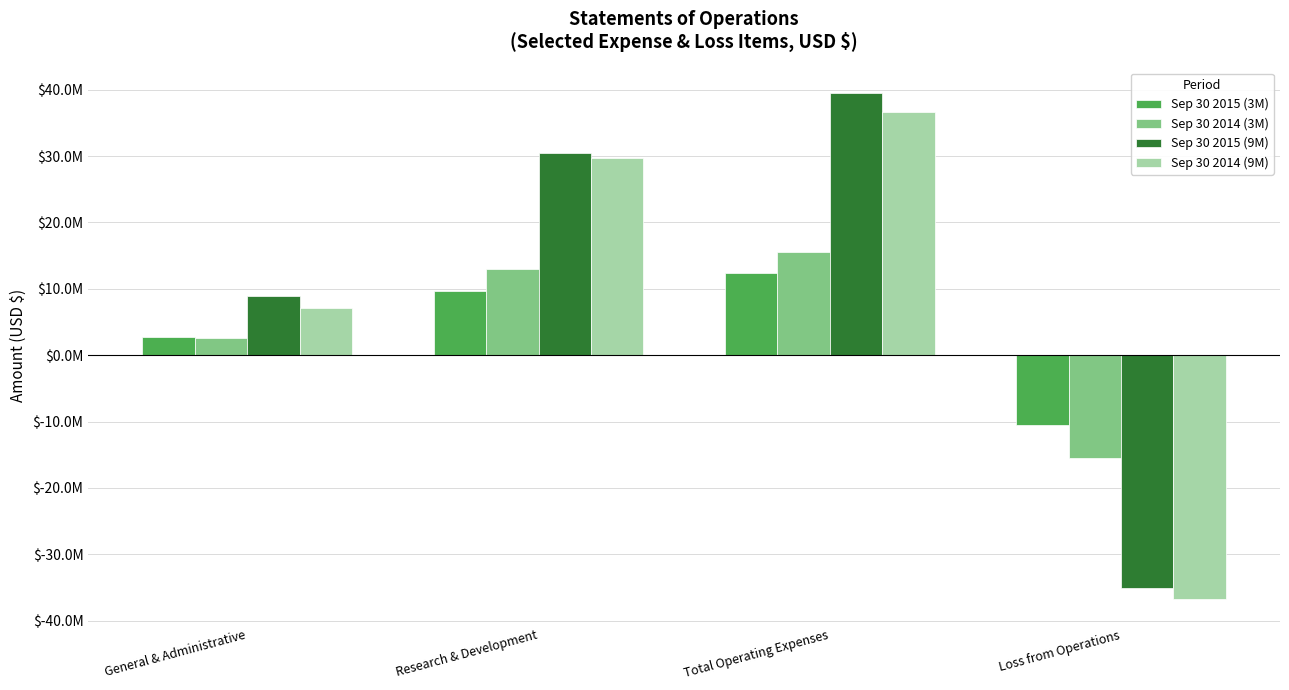

What is the label of the 3rd bar from the left?

Total Operating Expenses